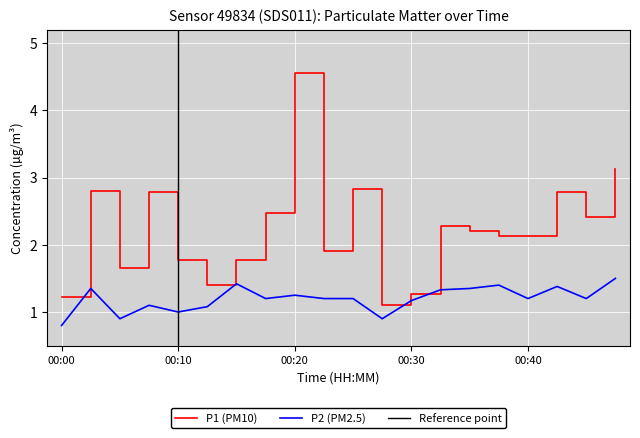

Rank the series by their average value, from highest to lowest.

P1, P2